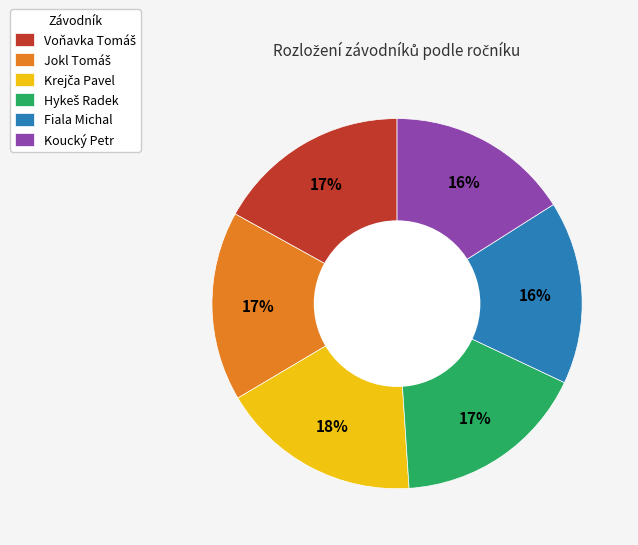

How many segments does this pie chart have?

6